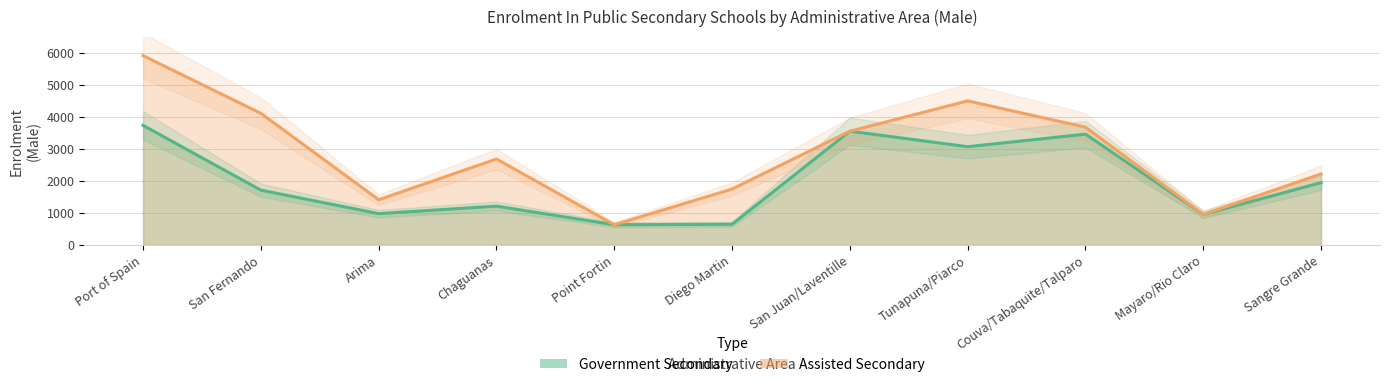

List the labels in order of value, smallest first.

Point Fortin, Diego Martin, Mayaro/Rio Claro, Arima, Chaguanas, San Fernando, Sangre Grande, Tunapuna/Piarco, Couva/Tabaquite/Talparo, San Juan/Laventille, Port of Spain